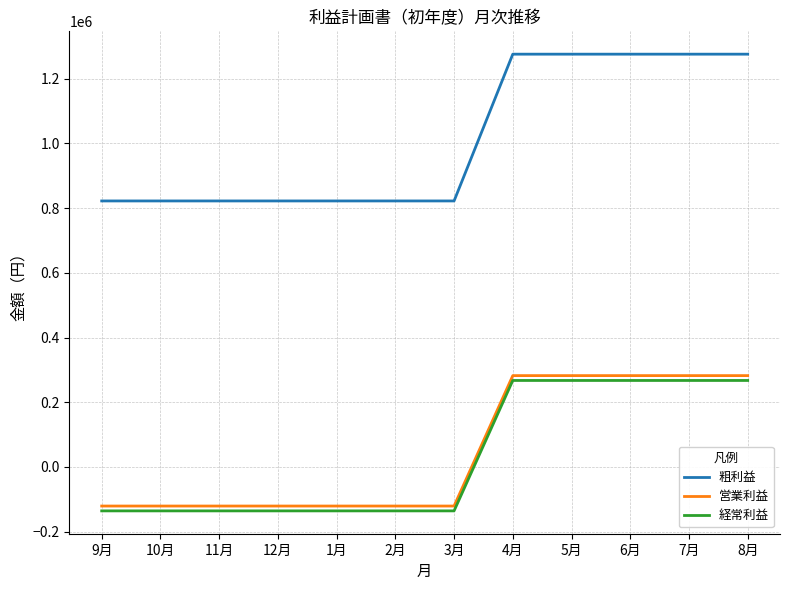

Which series has the largest total across all categories?

粗利益